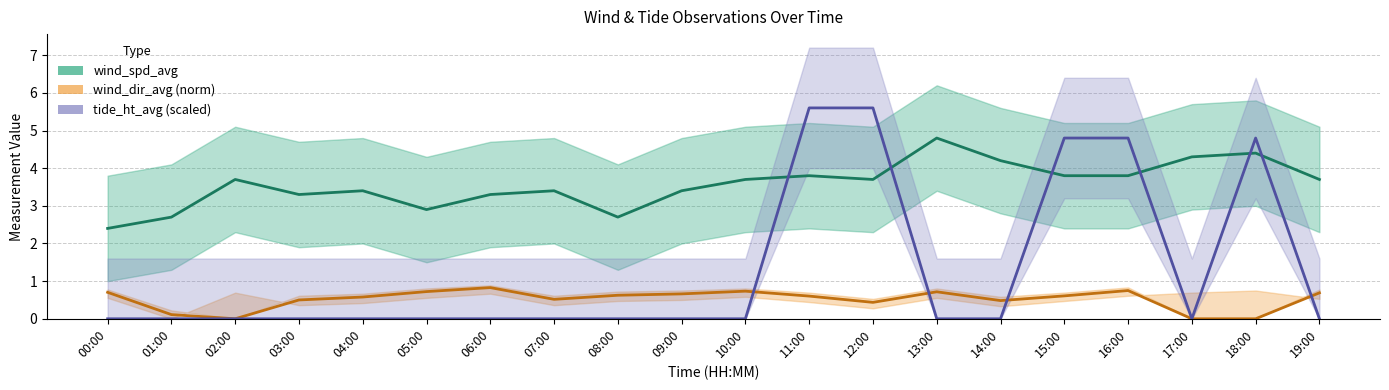

True or false: wind_dir_avg and wind_spd_avg cross at least once.

False